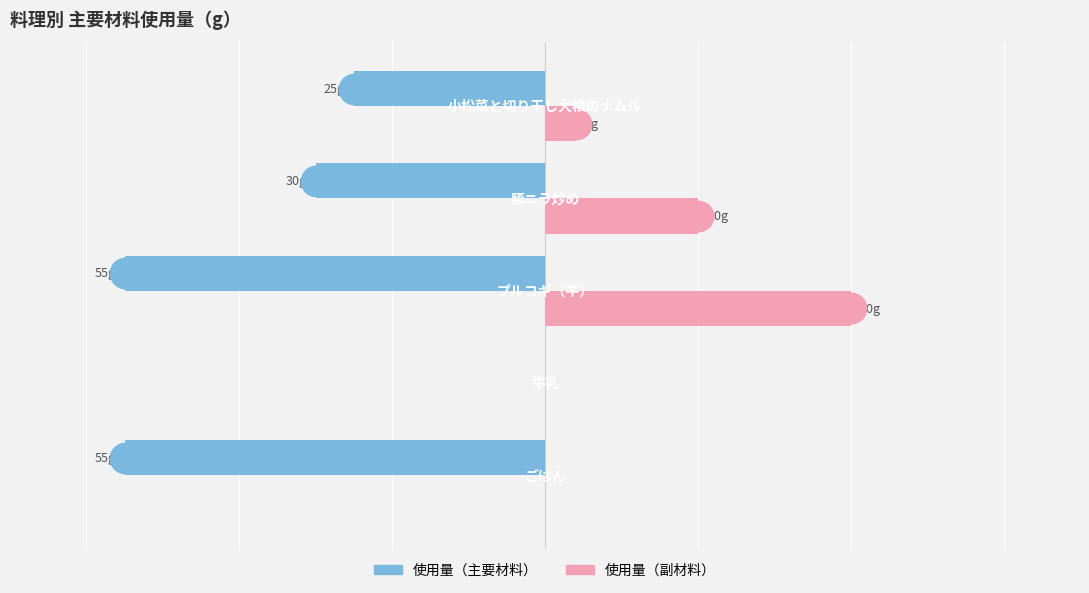

How many 使用量（副材料） values are between 0 and 20?

4